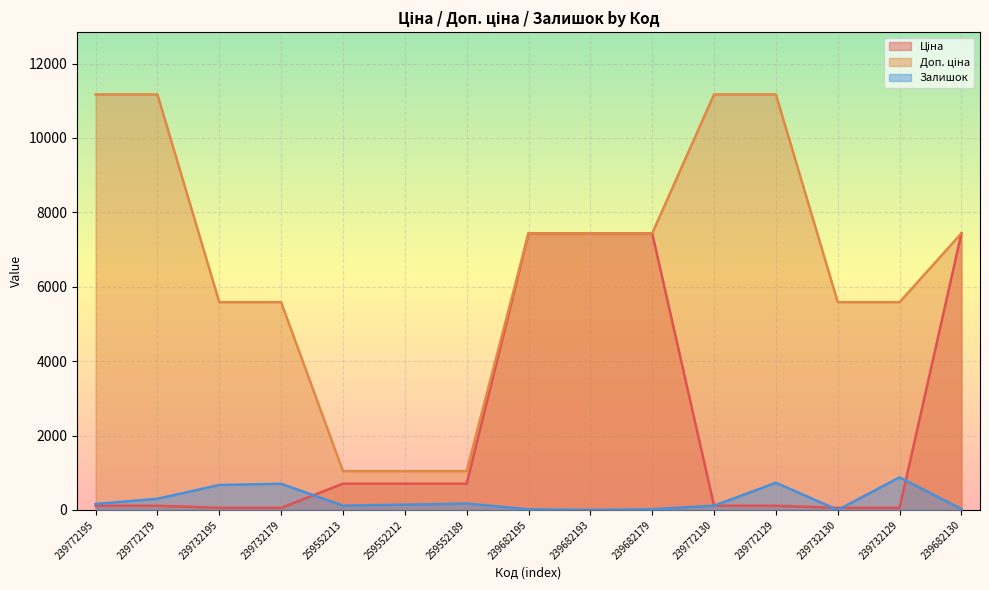

What is the sum of the Доп. ціна values at 239682130 and 239732195?

13021.2